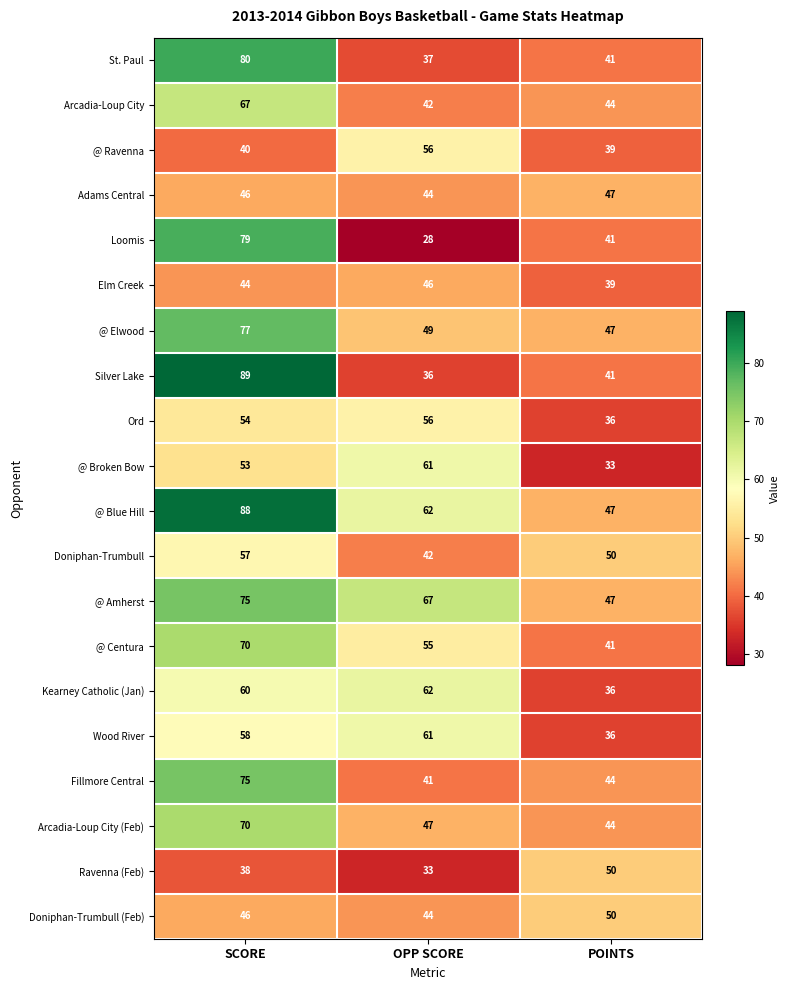

Read the Arcadia-Loup City value at SCORE, to the nearest 10.

70